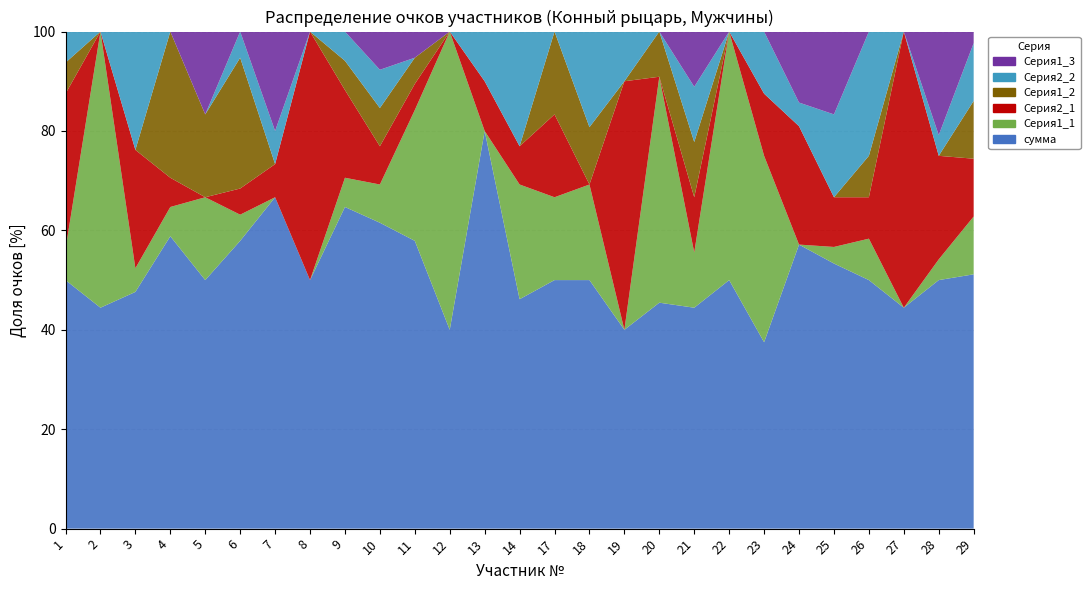

Reading left to right, list all the values displayed in this chart.

сумма: 8	4	10	10	15	11	10	1	11	8	11	2	8	6	3	13	4	5	4	5	3	12	16	6	4	12	22
Серия1_1: 1	5	1	1	5	1	0	0	1	1	5	3	0	3	1	5	0	5	1	5	3	0	1	1	0	1	5
Серия2_1: 5	0	5	1	0	1	1	1	3	1	1	0	1	1	1	0	5	0	1	0	1	5	3	1	5	5	5
Серия1_2: 1	0	0	5	5	5	0	0	1	1	1	0	0	0	1	3	0	1	1	0	0	0	0	1	0	0	5
Серия2_2: 1	0	5	0	0	1	1	0	1	1	0	0	1	3	0	5	1	0	1	0	1	1	5	3	0	1	5
Серия1_3: 0	0	0	0	5	0	3	0	0	1	1	0	0	0	0	0	0	0	1	0	0	3	5	0	0	5	1